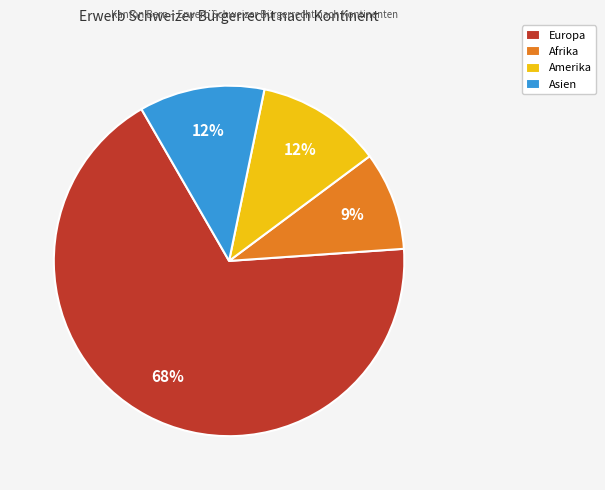

To the nearest percent, what is the average slice percentage?

25%